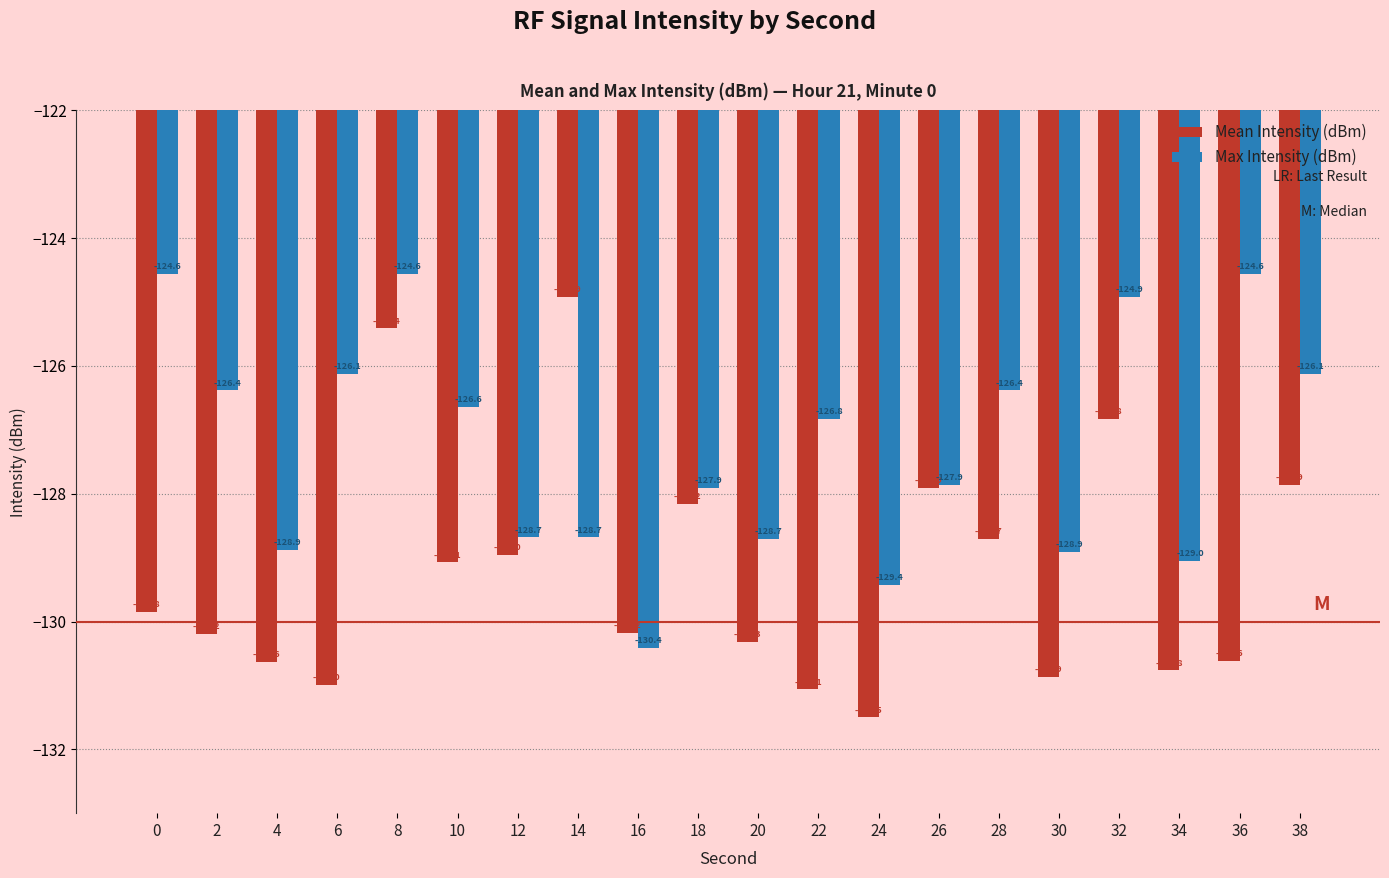

How many bars are there in total?

40